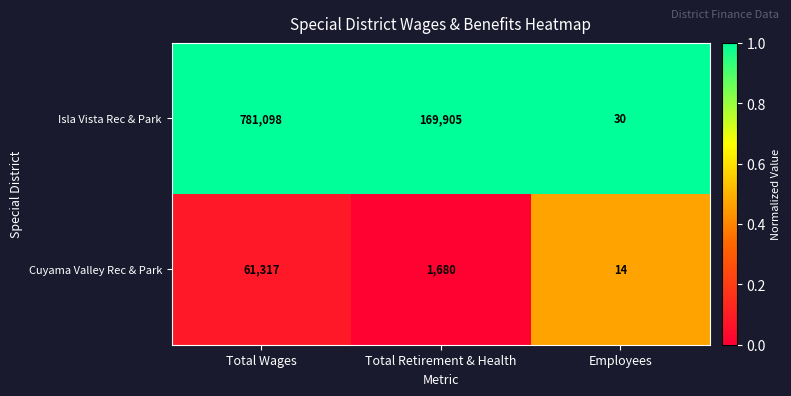

List the series in order of their peak value, lowest first.

Cuyama Valley Rec & Park, Isla Vista Rec & Park